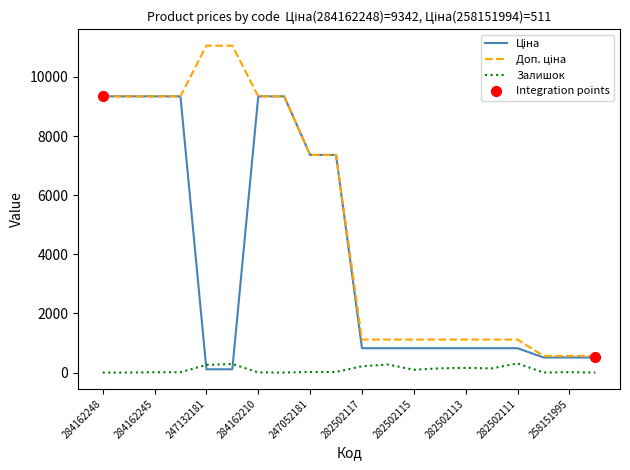

What is the maximum value shown in the chart?

11055.0